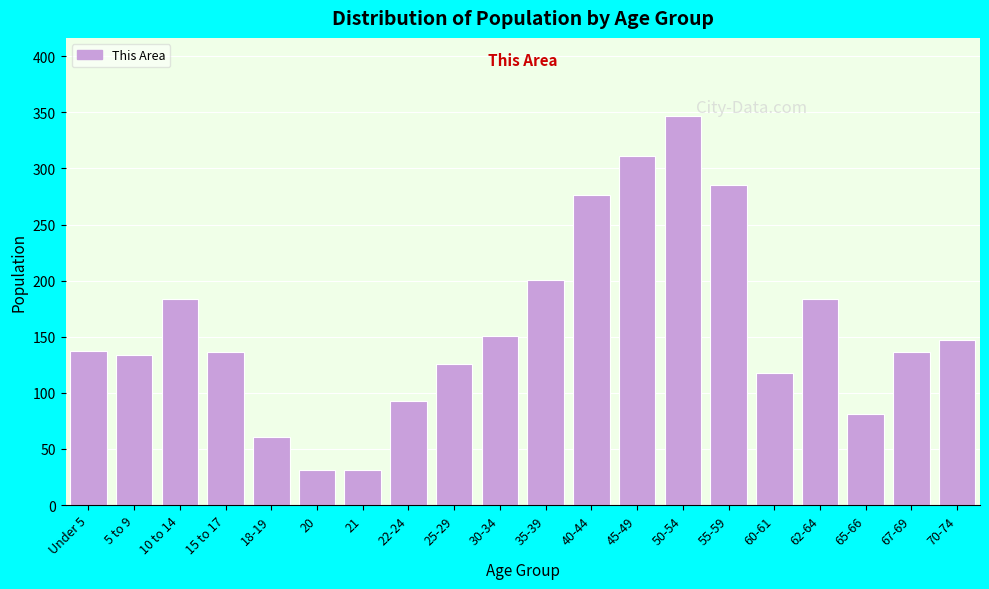

What is the value of the 20th bar from the left?

147